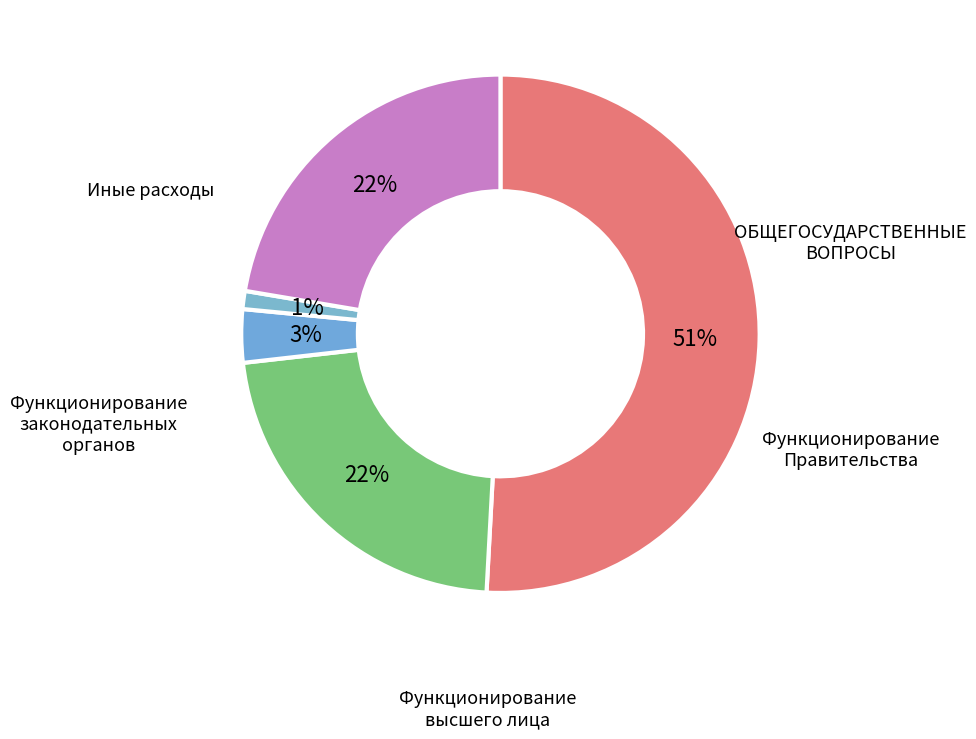

How many segments does this pie chart have?

5